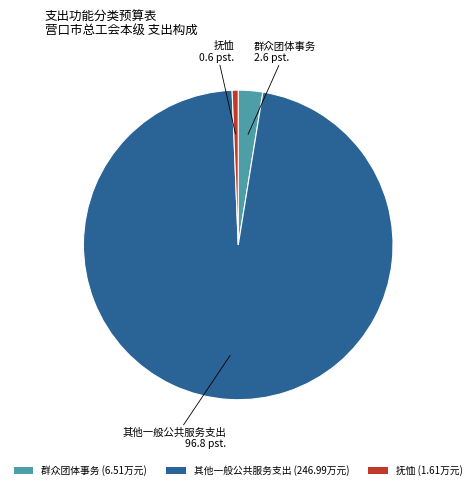

Do 群众团体事务 (6.51万元) and 抚恤 (1.61万元) together represent more than half of the pie?

No